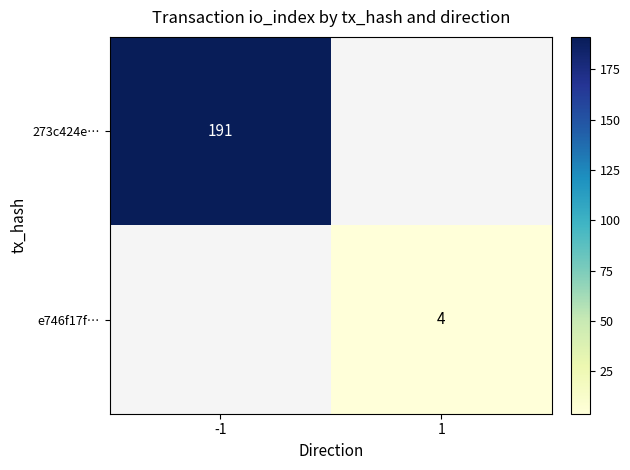

Between 1 and -1, which is larger?

-1